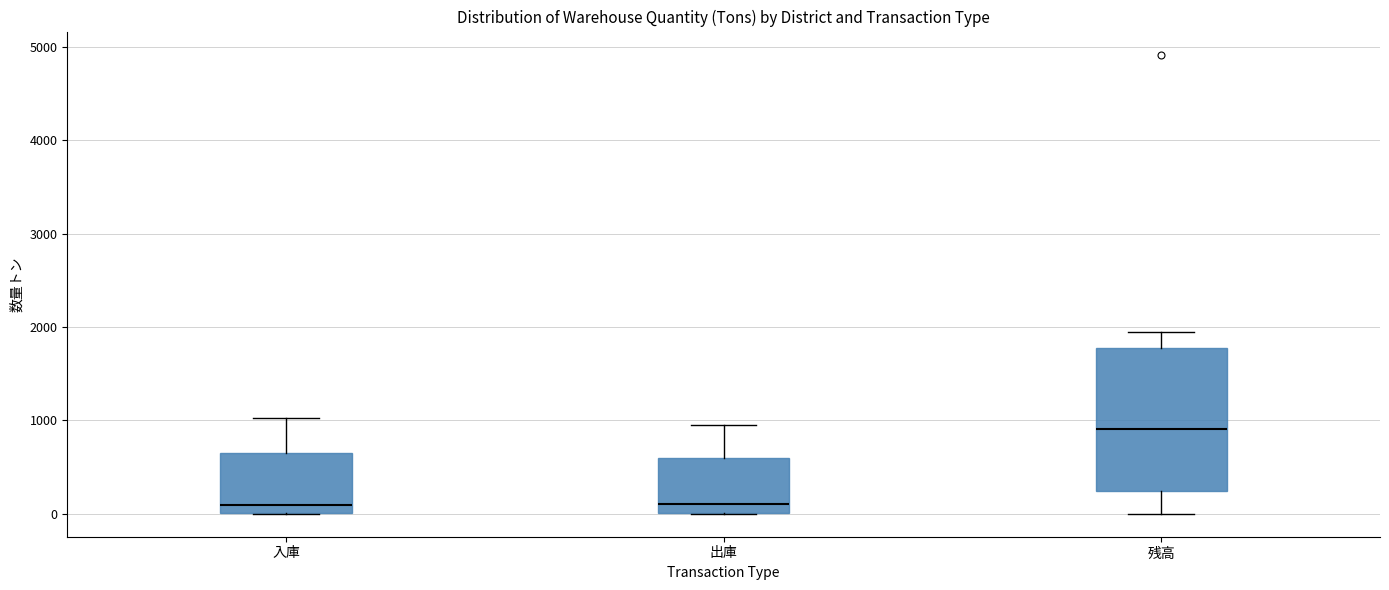

Reading left to right, transcribe this box plot: for each box, give where its median line is, the range the box spans, and where its two whiskers end, as read against the y-axis. The values are not printed on the chart, so give them approximately, as read against the axis.

入庫: median 100, box 0 to 700, whiskers 0 to 1000
出庫: median 100, box 0 to 600, whiskers 0 to 900
残高: median 900, box 200 to 1800, whiskers 0 to 1900